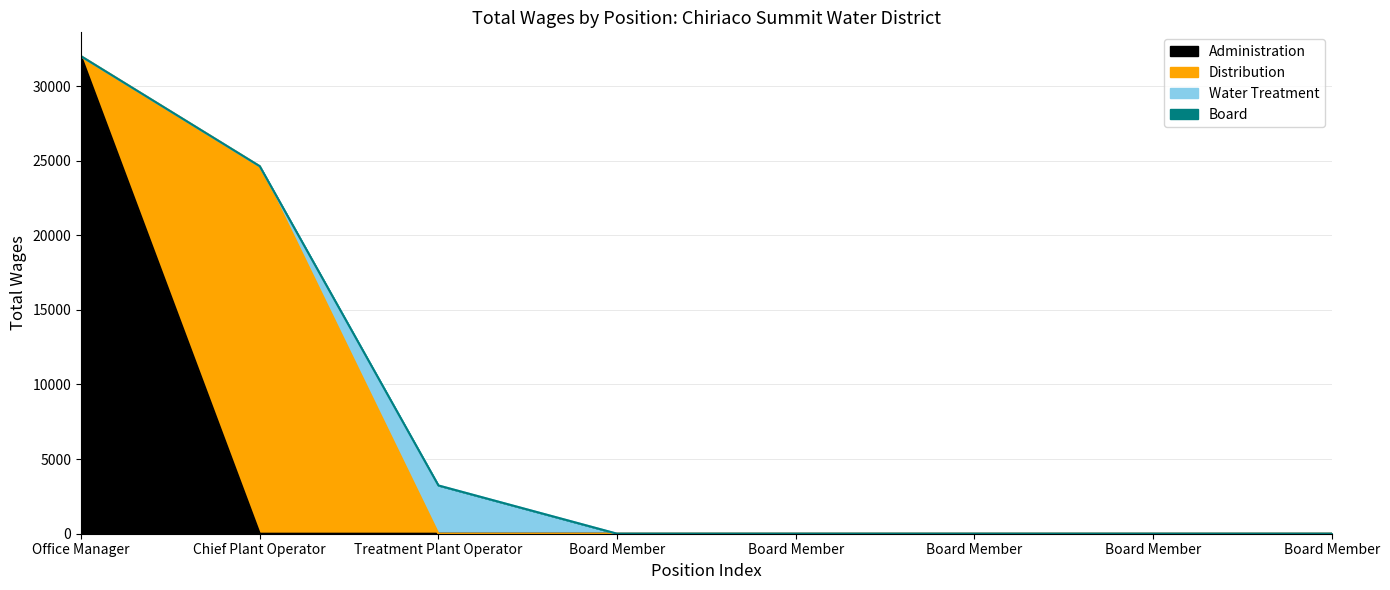

What are all the series names shown in the legend?

Administration, Distribution, Water Treatment, Board